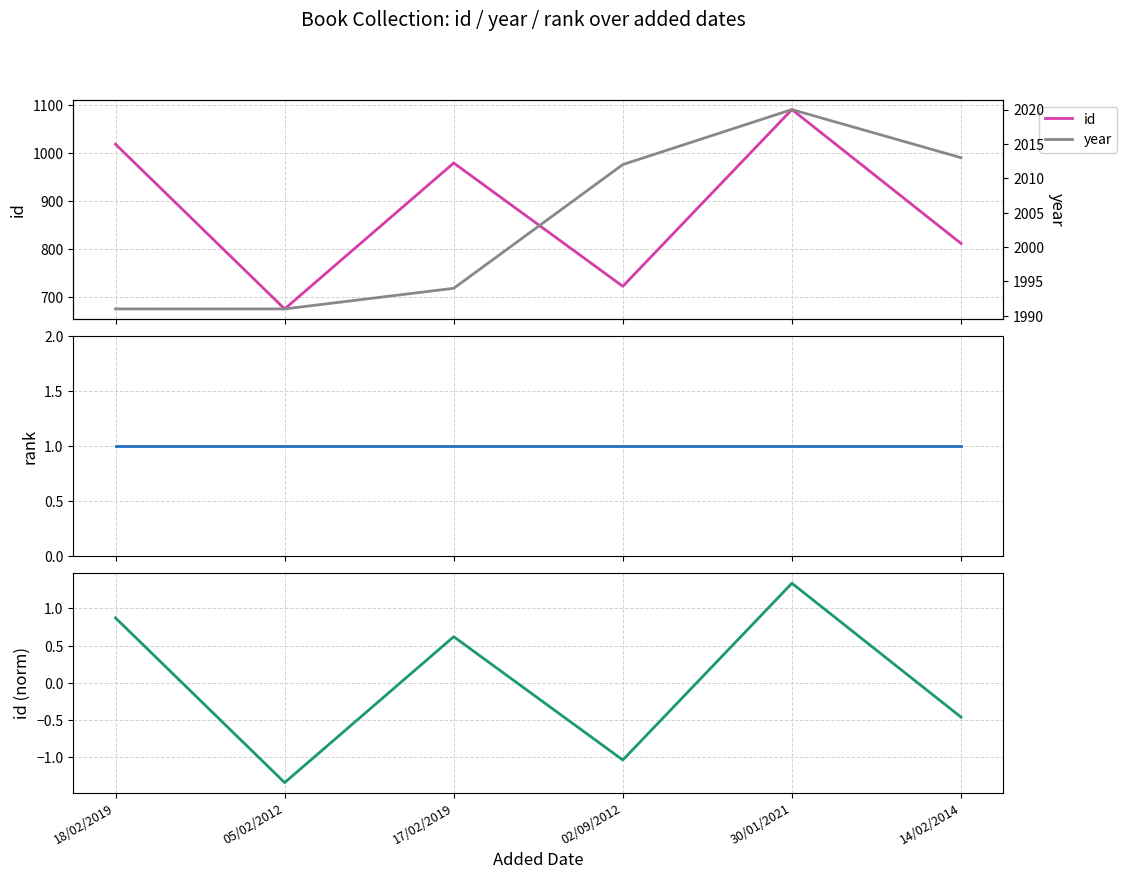

What is the label of the 3rd point from the left?

17/02/2019